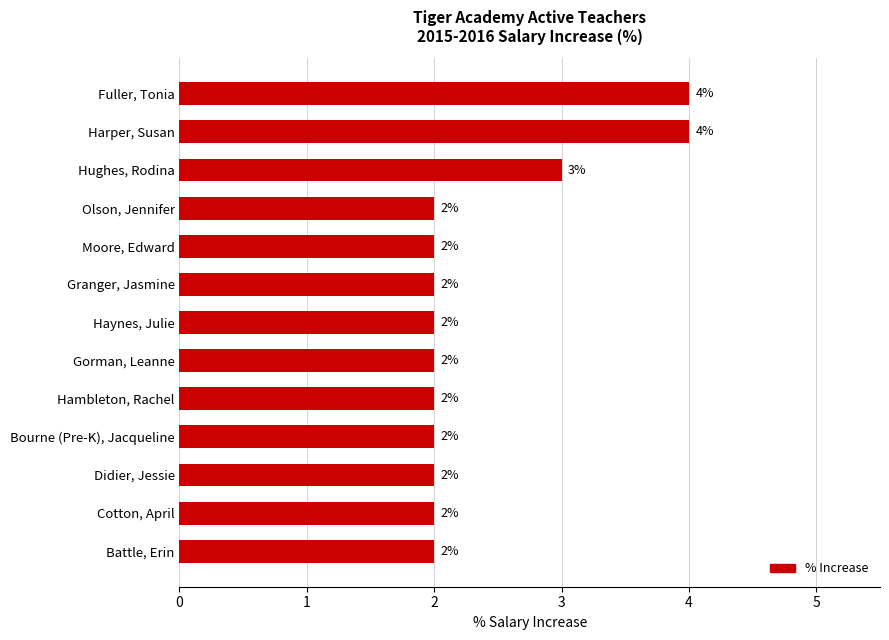

Approximately how many times larger is the value at Hughes, Rodina compared to Gorman, Leanne?

1.5